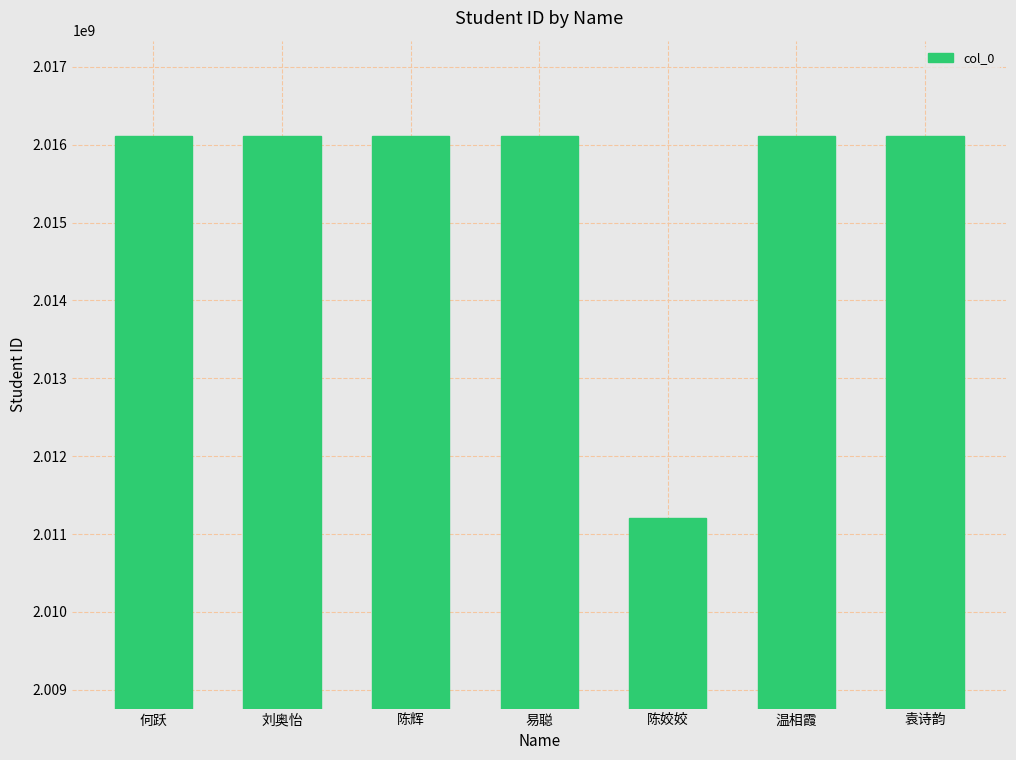

What is the difference between the maximum and minimum values?

4900987